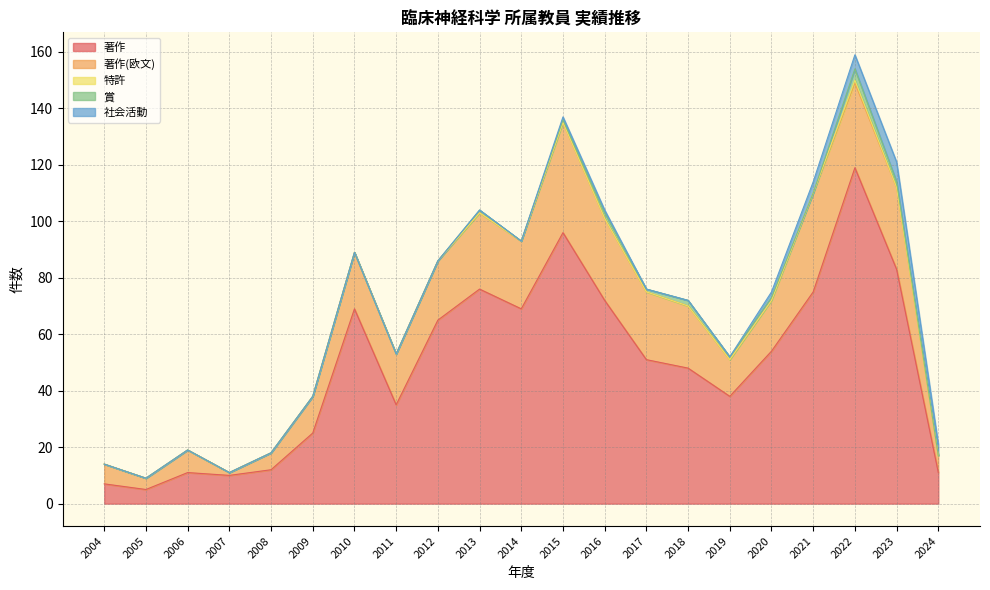

What is the maximum value shown in the chart?

119